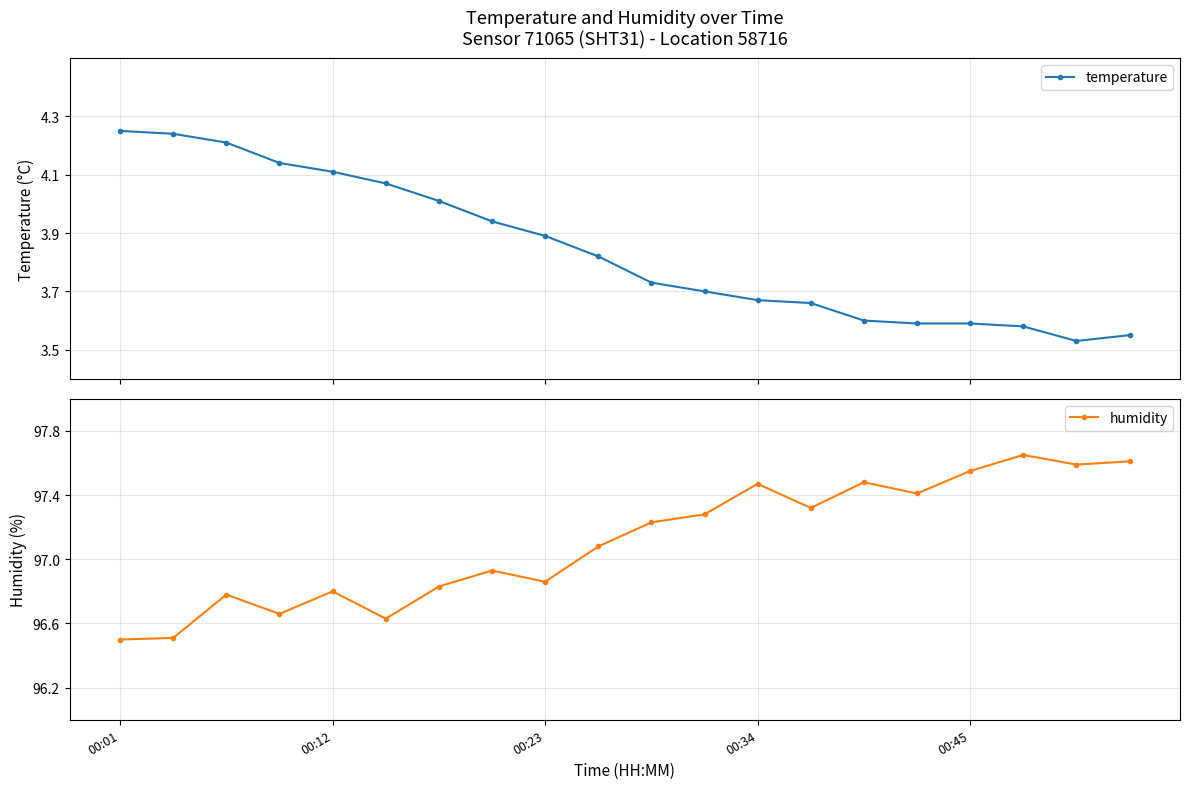

How many lines are shown in the chart?

2